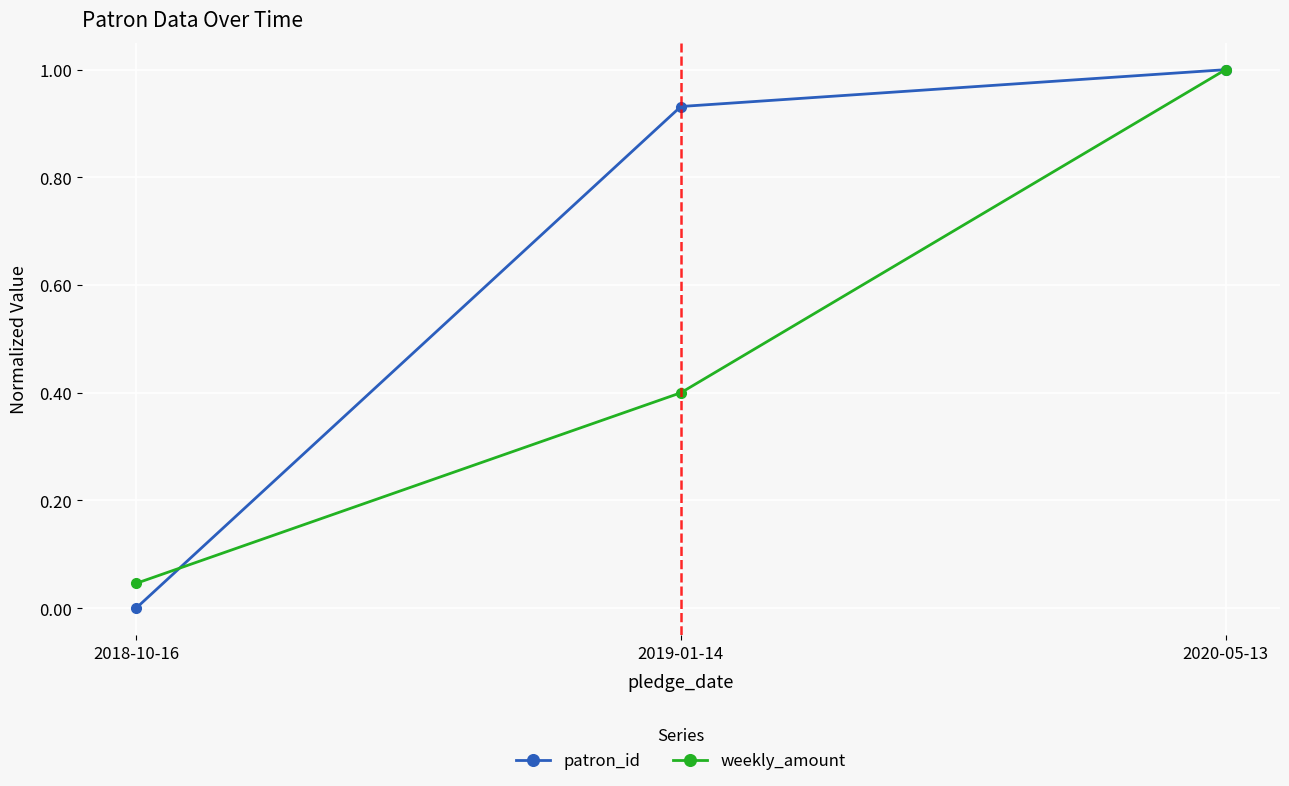

How many distinct data groups are displayed?

2